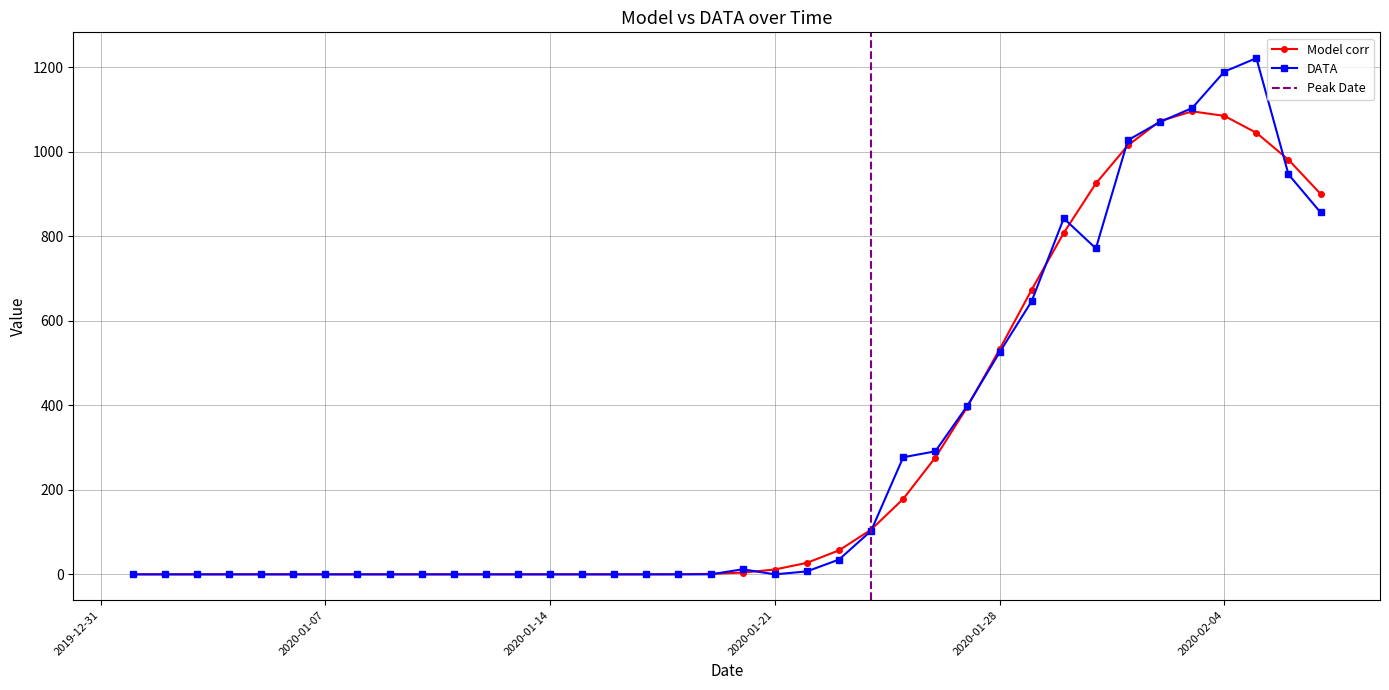

The value of Model corr at 2020-01-15 is 0.0. True or false?

True